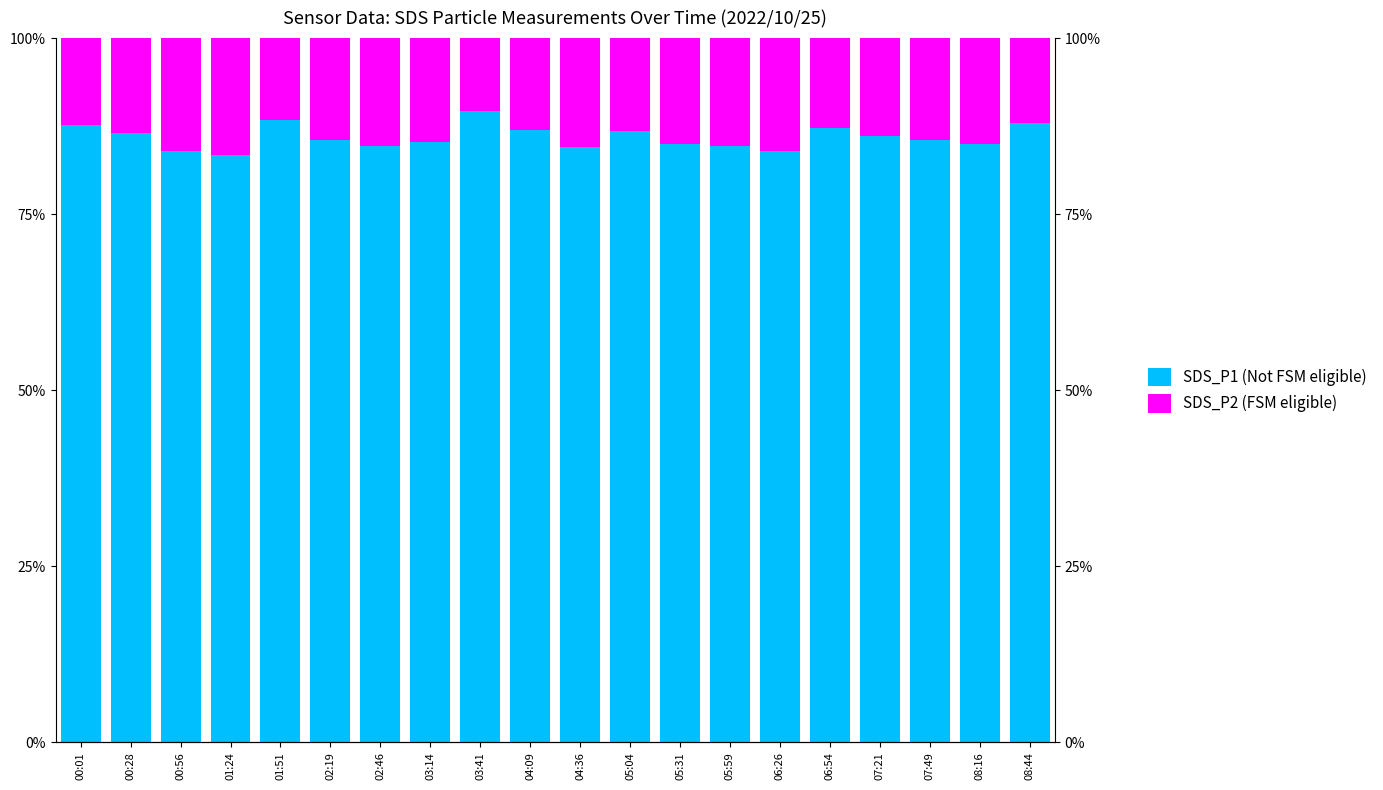

At which category does the chart reach its peak across all series?

03:41